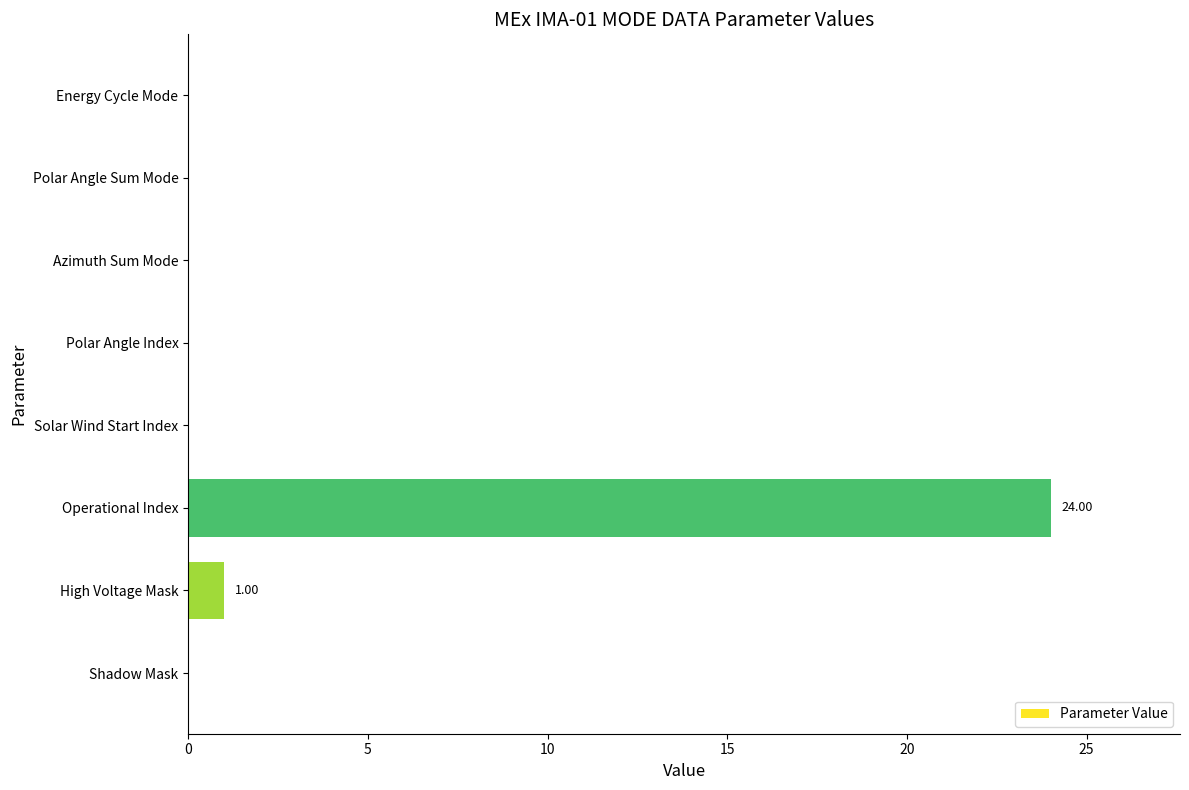

Where is the data nearest to the value 12?

High Voltage Mask